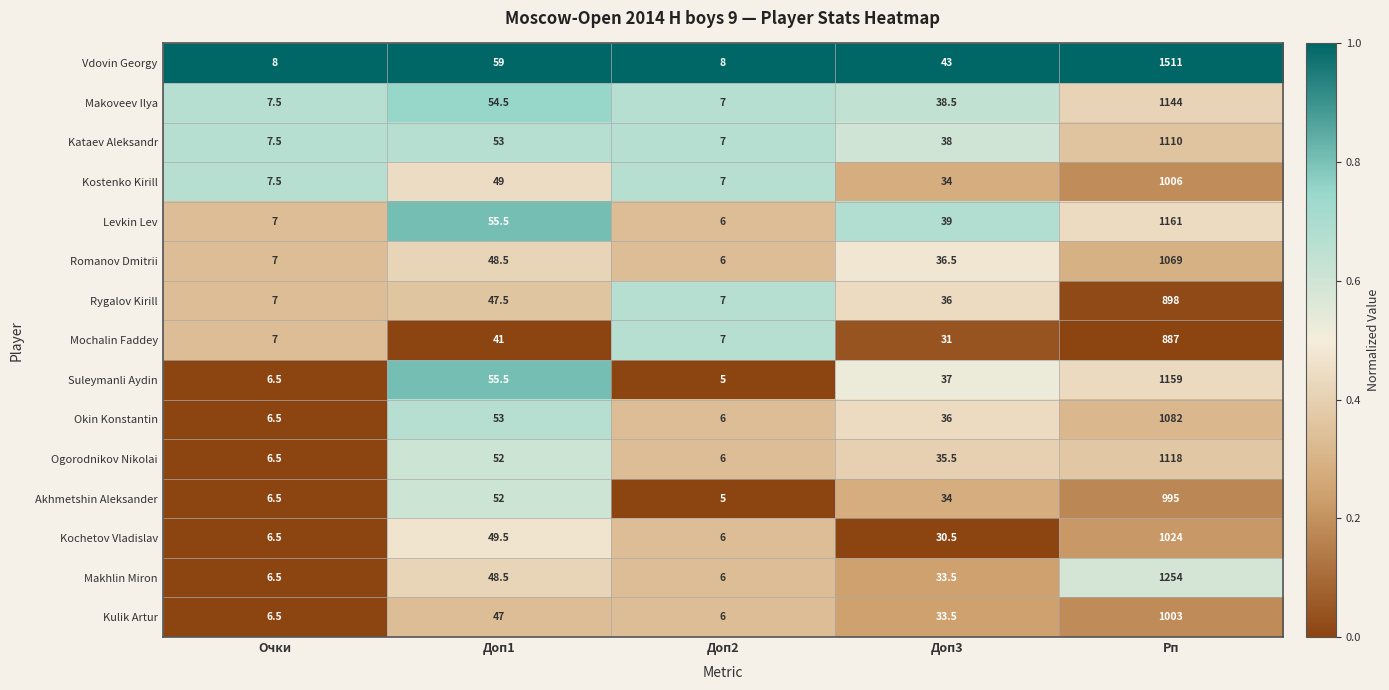

What is the average value of the Levkin Lev series?

253.7